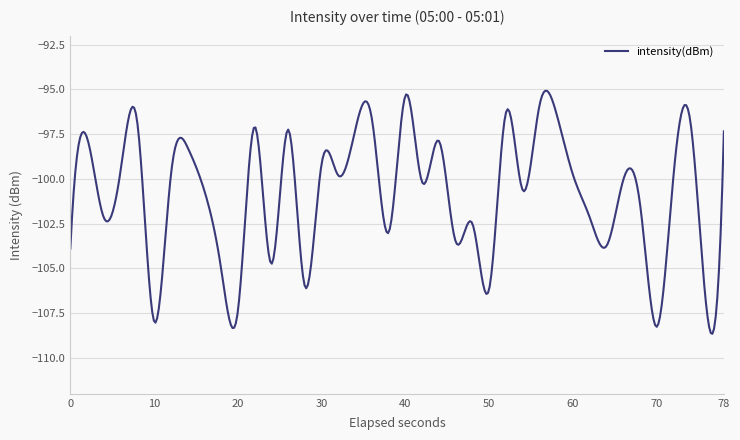

What is the minimum value shown in the chart?

-108.6